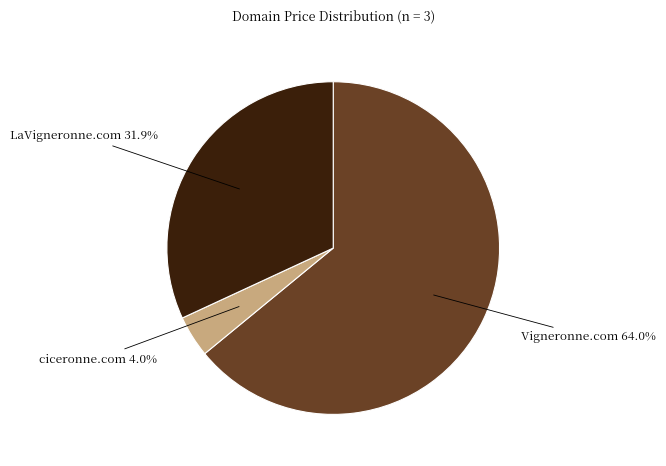

Is there a majority slice in this chart?

Yes